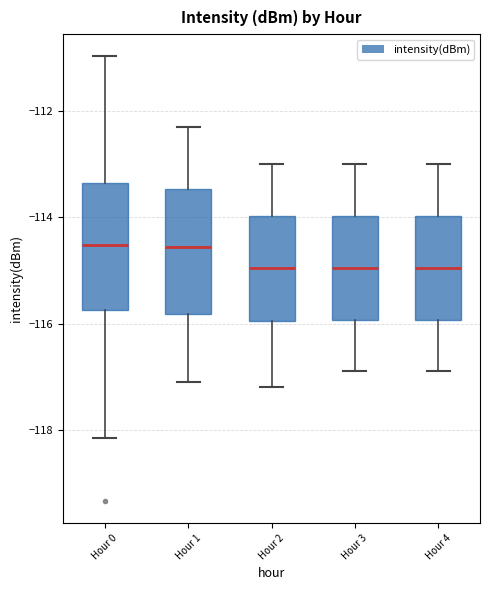

Reading left to right, transcribe this box plot: for each box, give where its median line is, the range the box spans, and where its two whiskers end, as read against the y-axis. The values are not printed on the chart, so give them approximately, as read against the axis.

Hour 0: median -114.6, box -115.8 to -113.4, whiskers -118.2 to -111.0
Hour 1: median -114.6, box -115.8 to -113.4, whiskers -117.0 to -112.2
Hour 2: median -115.0, box -116.0 to -114.0, whiskers -117.2 to -113.0
Hour 3: median -115.0, box -116.0 to -114.0, whiskers -116.8 to -113.0
Hour 4: median -115.0, box -116.0 to -114.0, whiskers -116.8 to -113.0